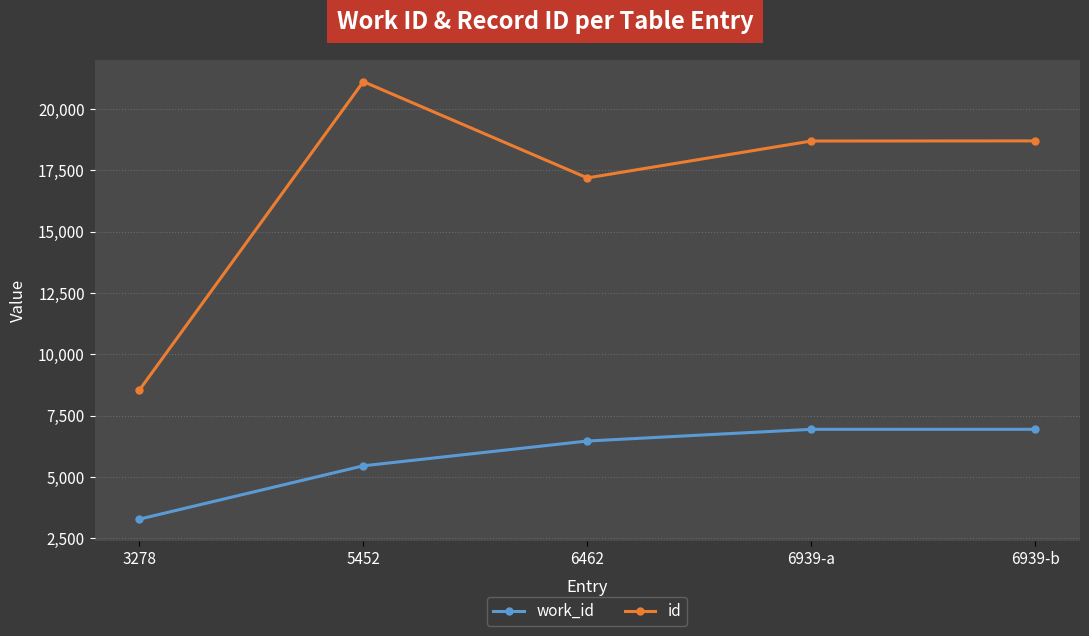

Which series changed the most between 6462 and 6939-a?

id